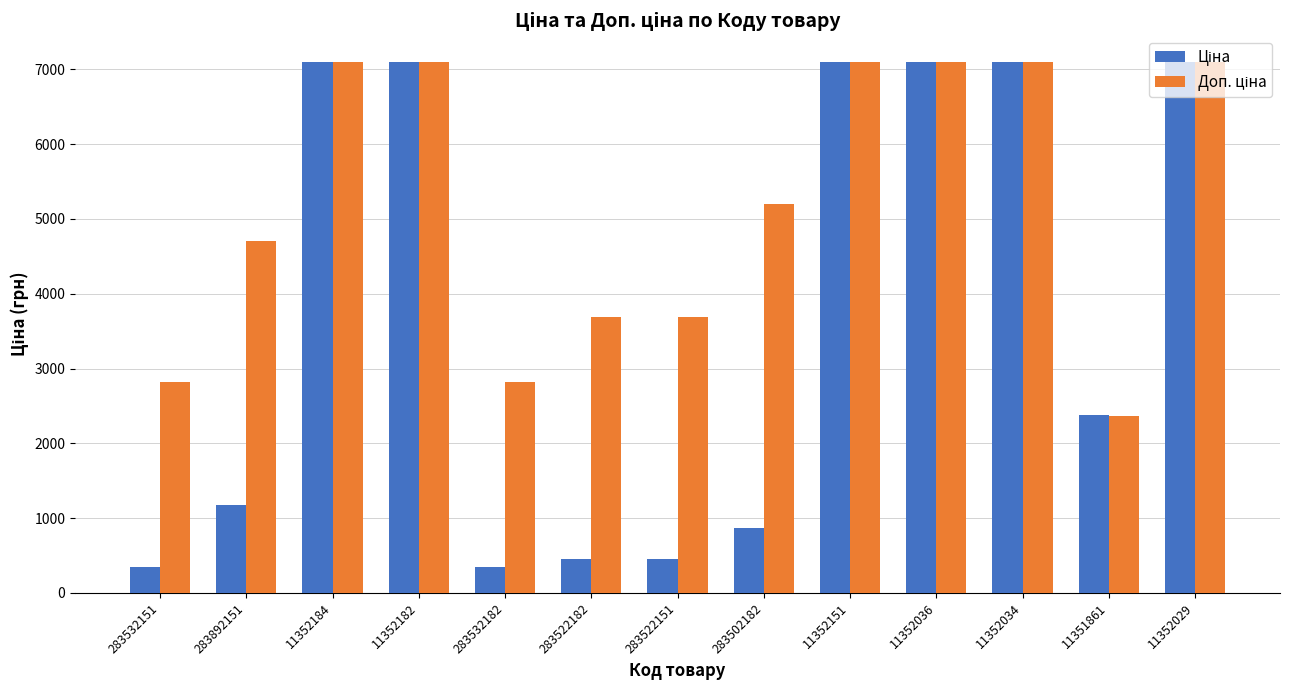

What is the greatest value displayed?

7098.8